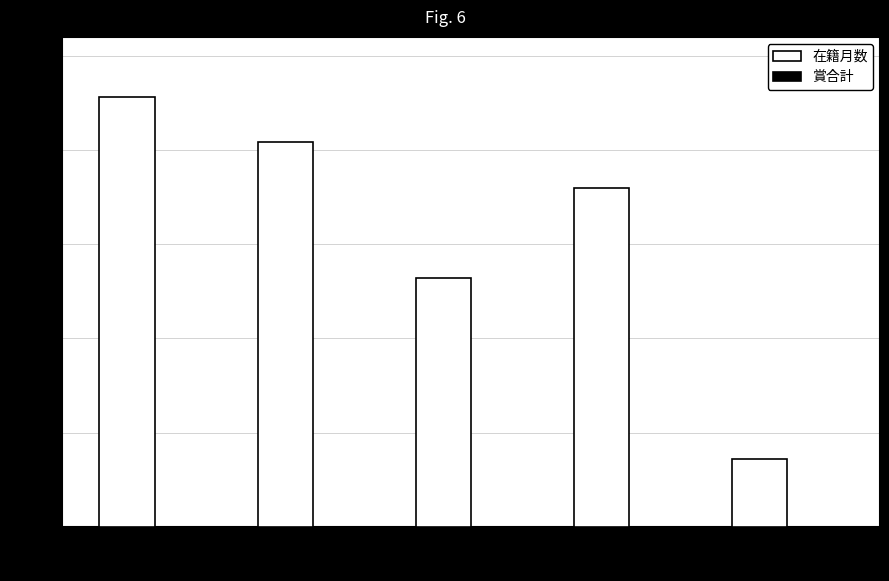

Reading left to right, transcribe all the data shown in this chart.

井﨑 ゆみ子=228	大森 哲郎=204	二宮 恒夫=132	前田 健一=180	湊 義博=36